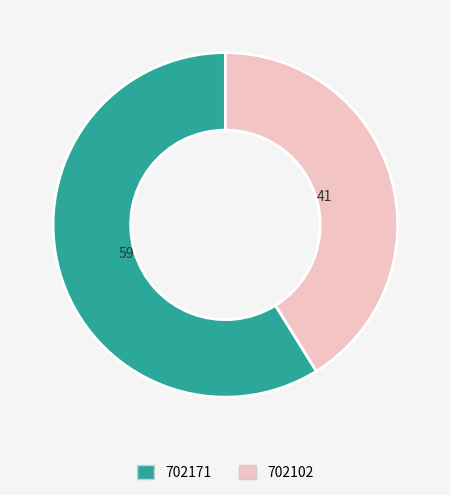

How many segments does this pie chart have?

2